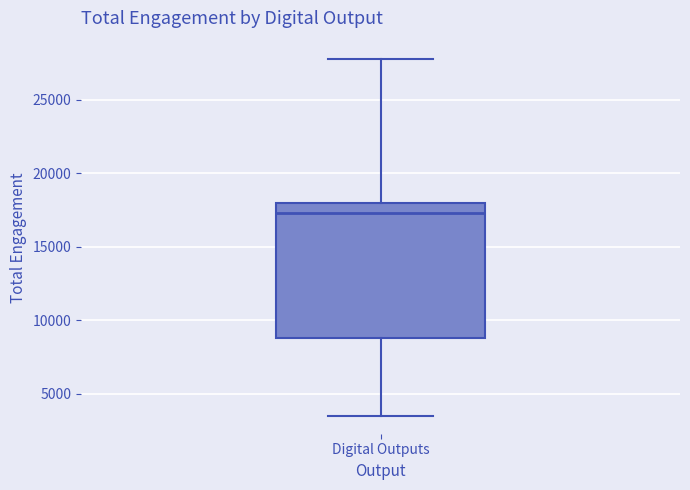

Where is the lower edge of the box for Digital Outputs on the y-axis? The values are not printed on the chart, so give them approximately, as read against the axis.

9000